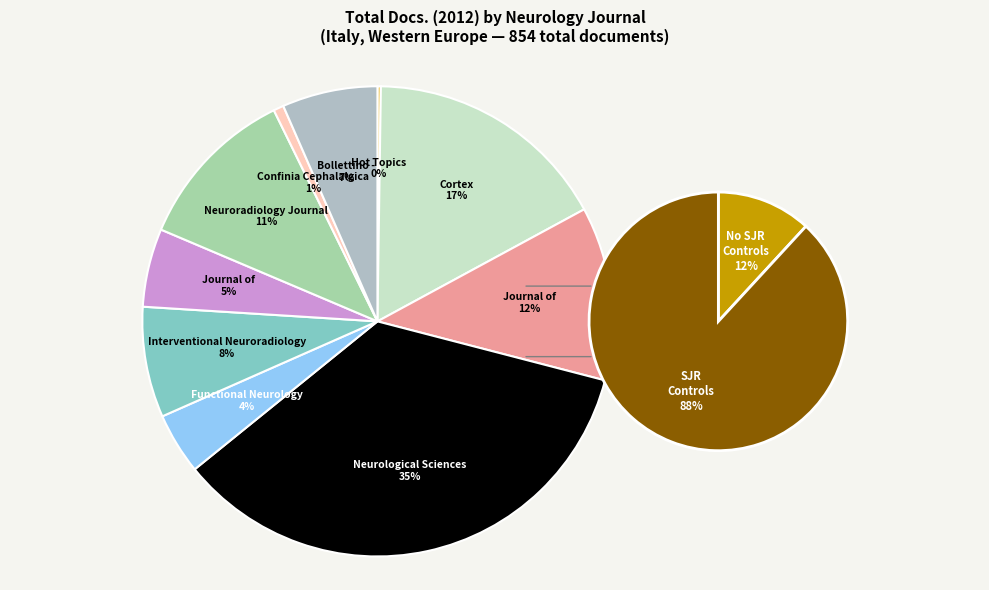

What portion of the pie excludes Hot Topics in Neurology and Psychiatry?

99.8%